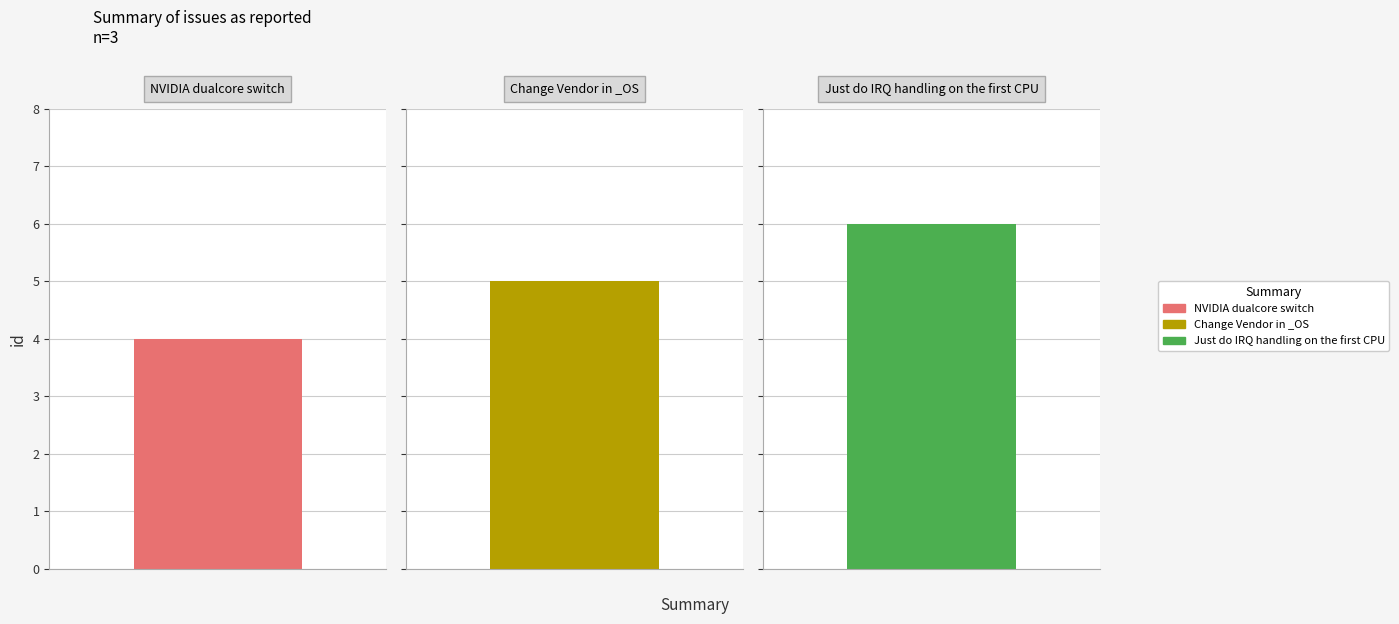

What is the smallest value displayed?

4